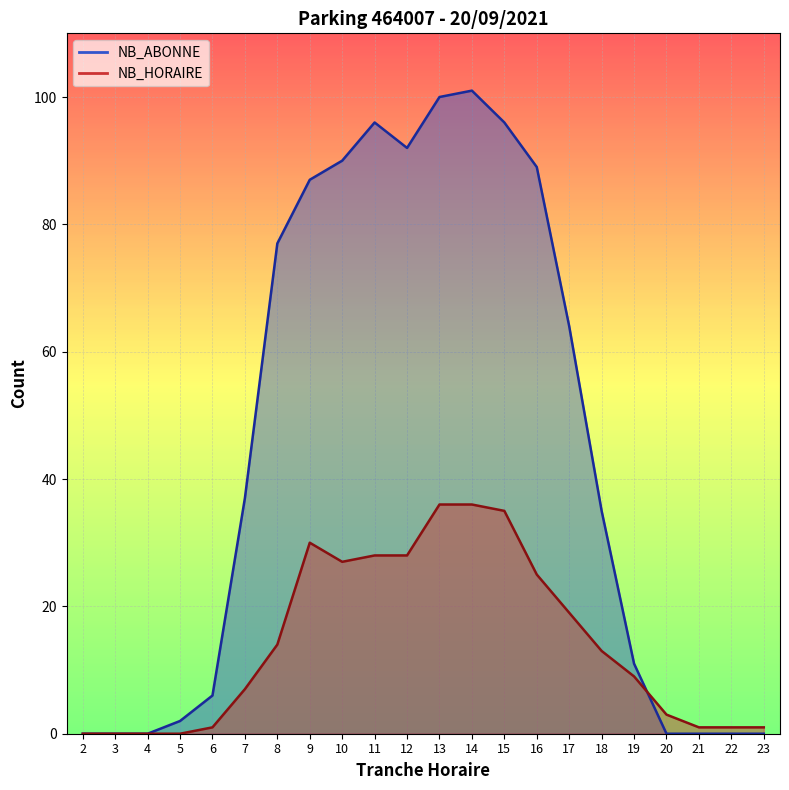

Where do NB_HORAIRE and NB_ABONNE first cross each other?

19 and 20